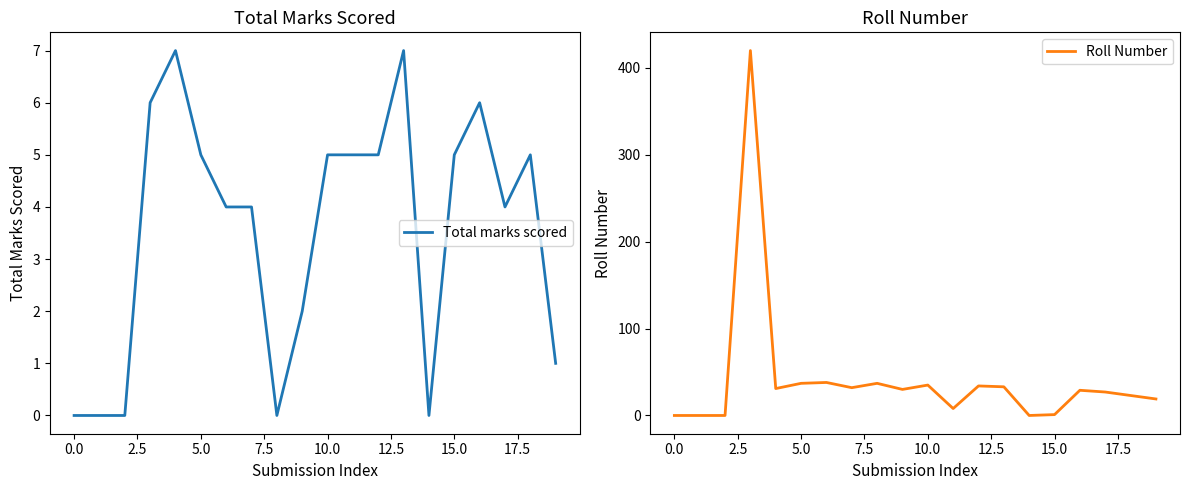

What is the maximum value for Total marks scored?

7